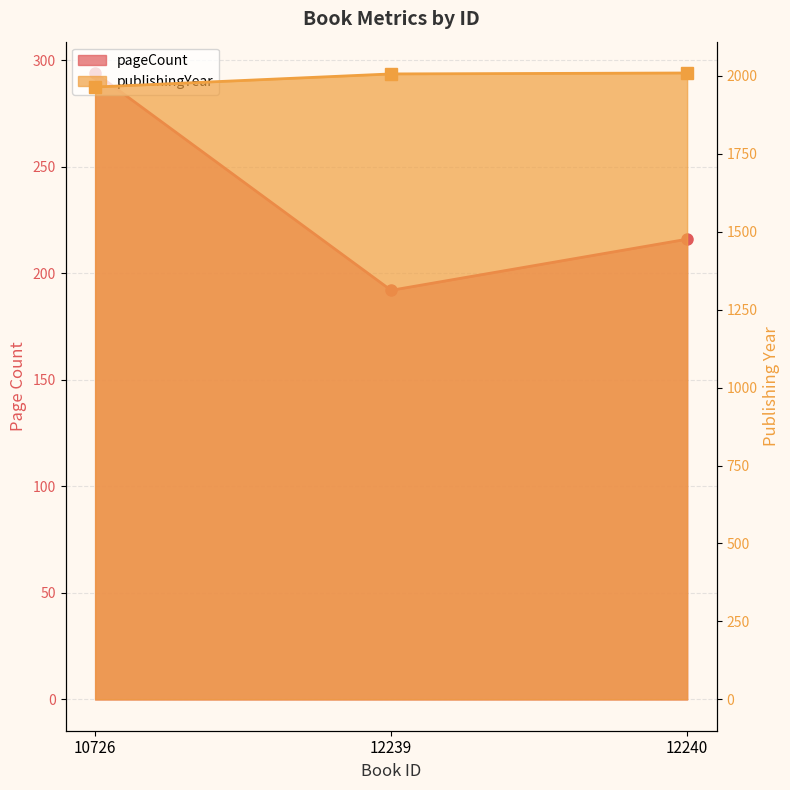

The value of pageCount at 12239 is 192. True or false?

True